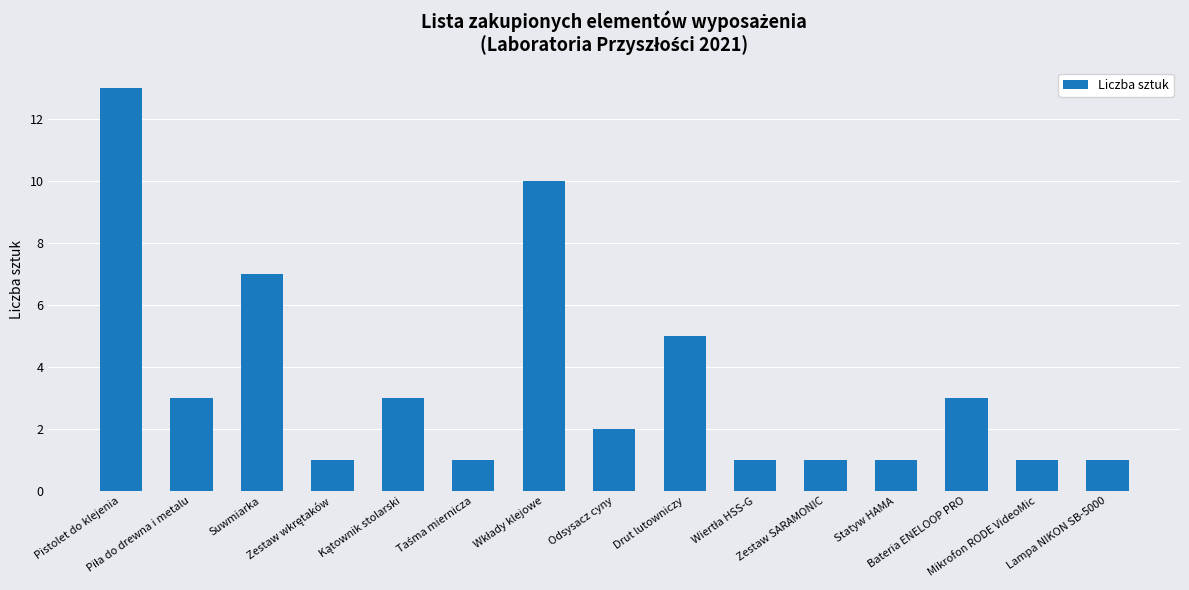

What is the difference between the maximum and minimum values?

12